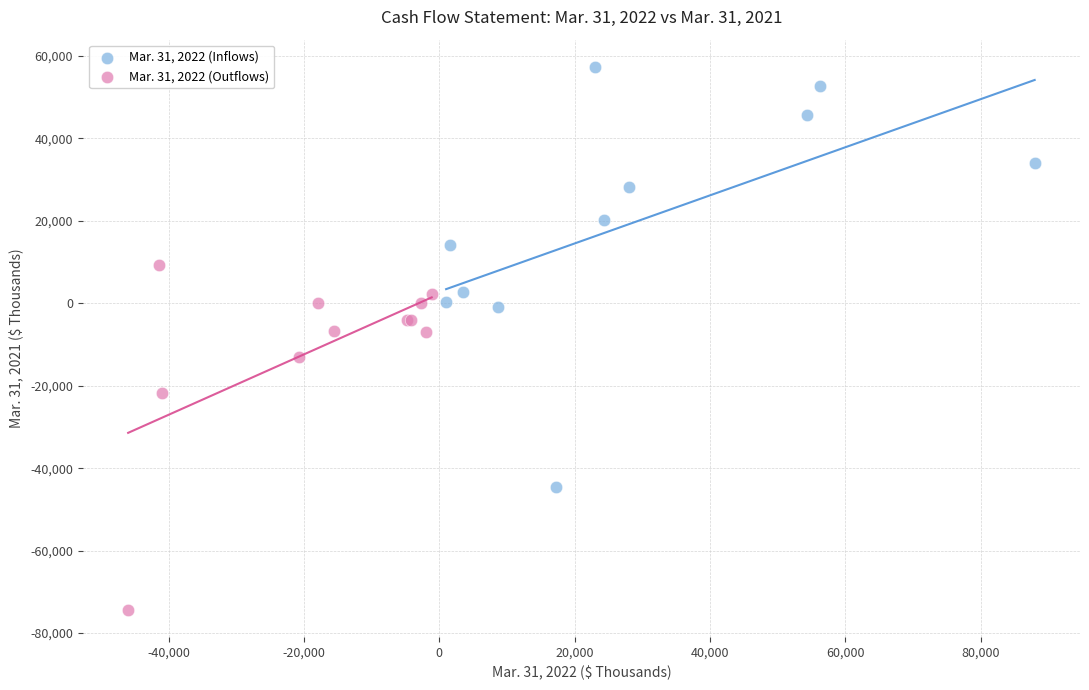

Which series reaches the maximum Y coordinate?

Mar. 31, 2022 (Inflows)